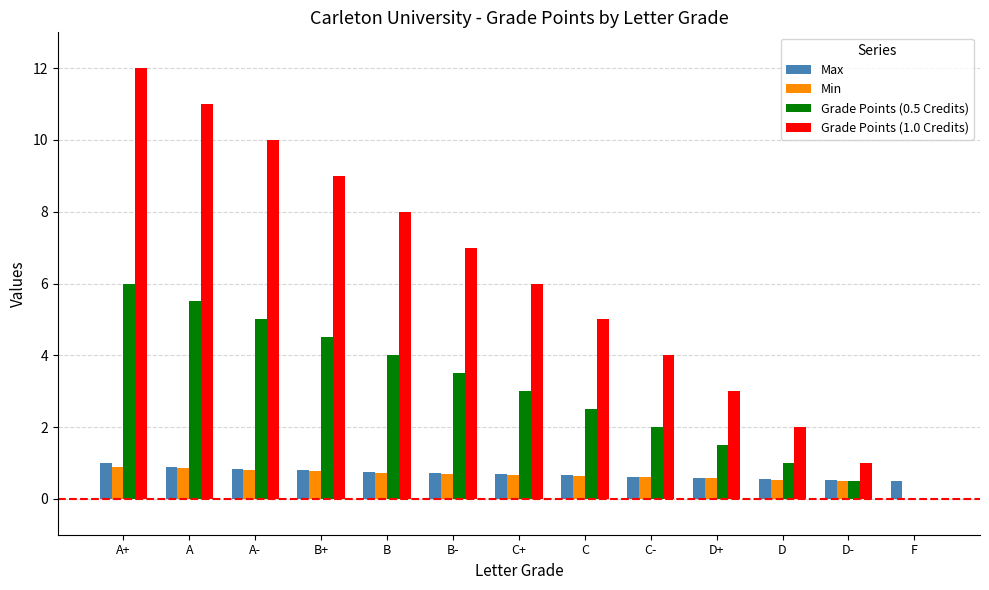

What is the maximum value for Grade Points (1.0 Credits)?

12.0